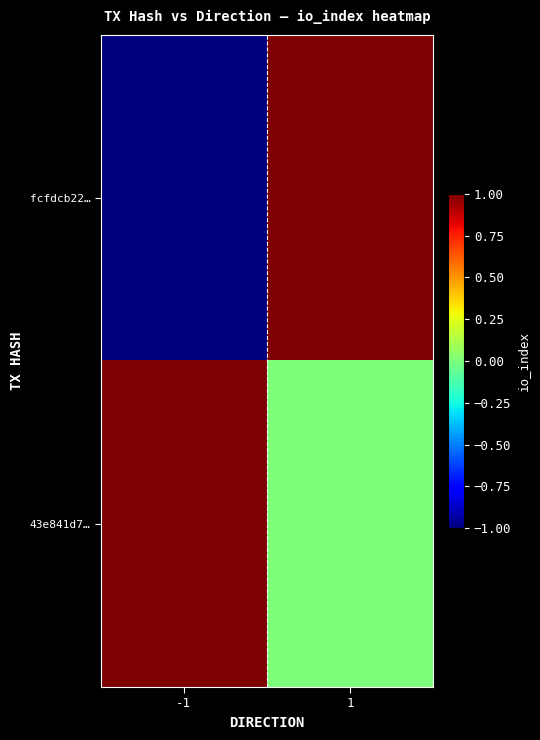

Rank the series at 1 from highest to lowest value.

fcfdcb22…, 43e841d7…